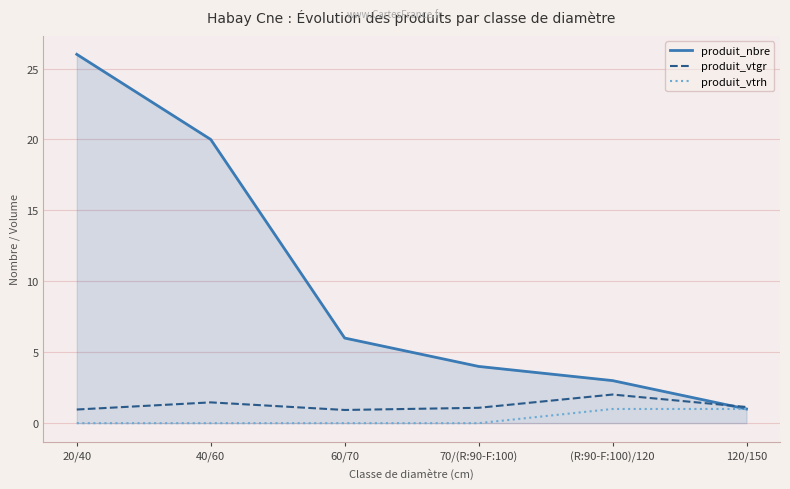

What is the difference between the produit_vtrh values at 20/40 and (R:90-F:100)/120?

1.0